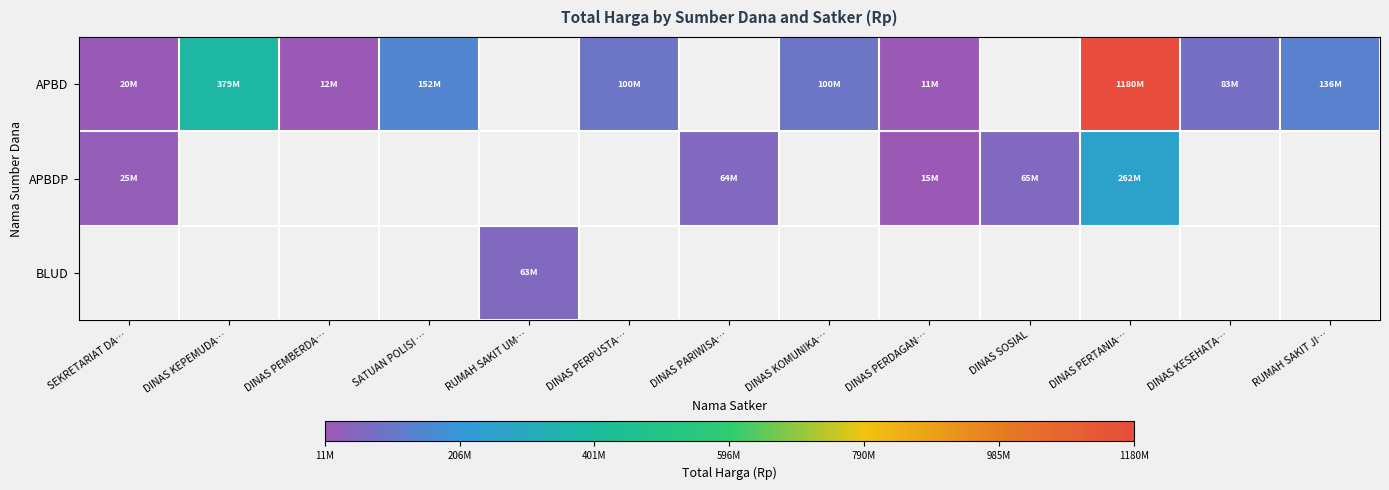

Which category has the highest value across all series?

DINAS PERTANIA…